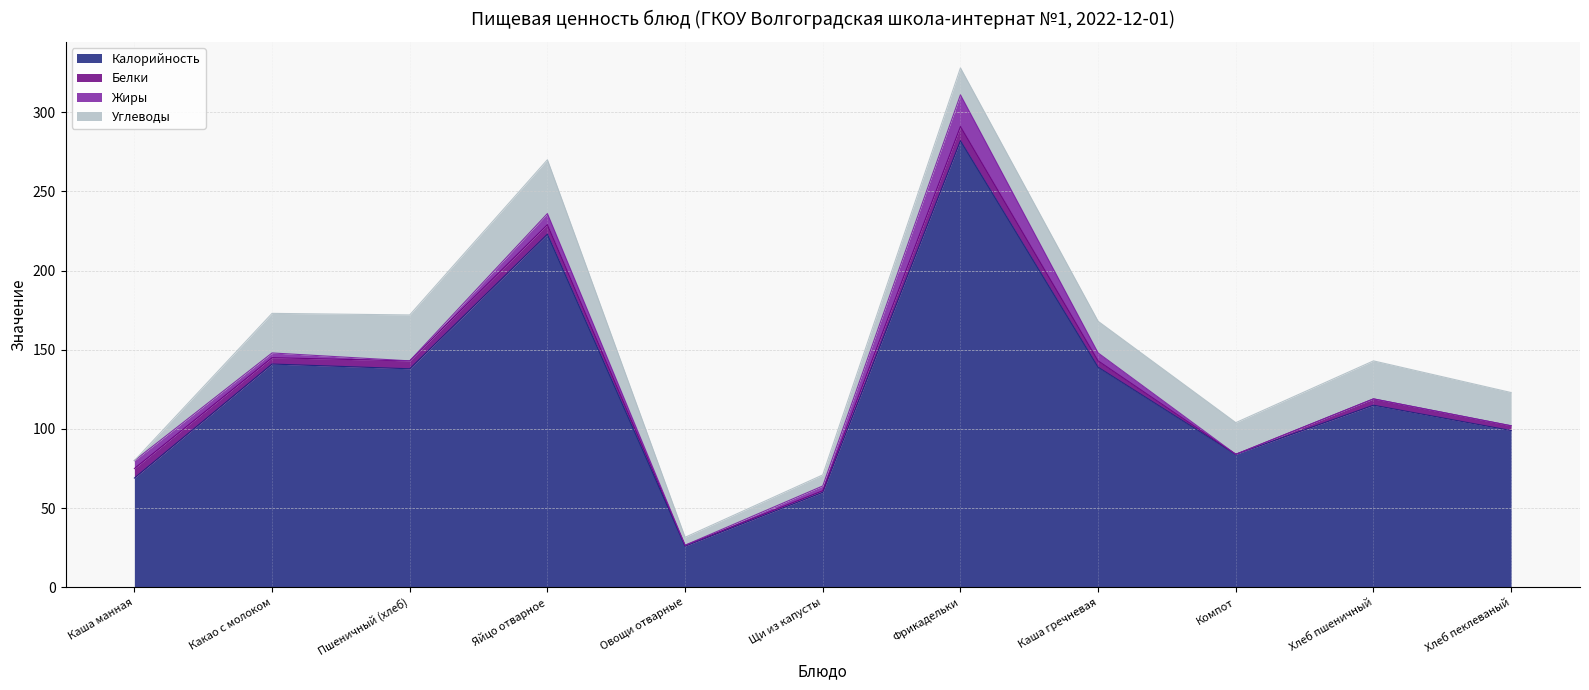

How many positive values does the Углеводы series have?

10